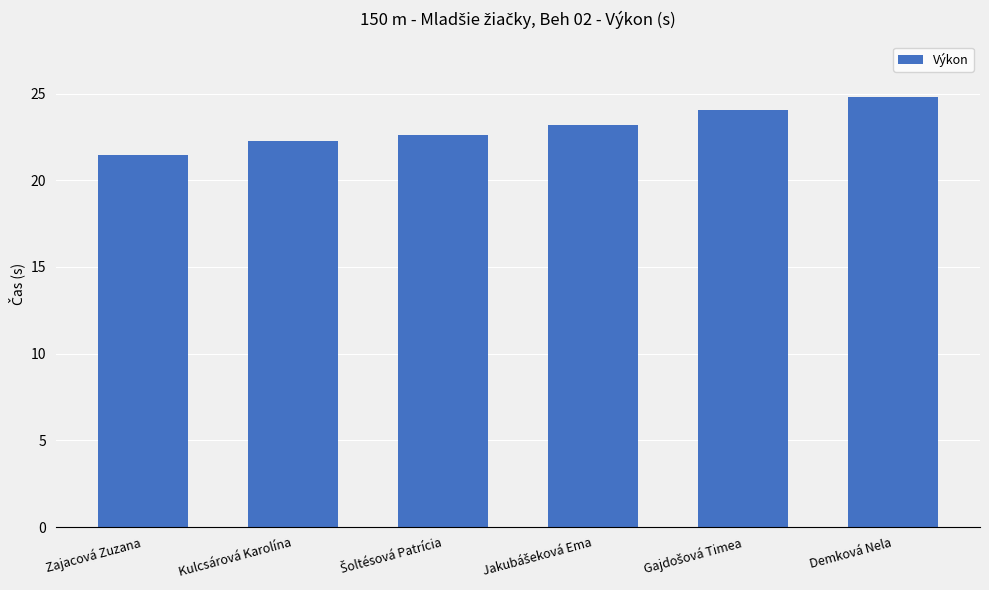

Read the value at Kulcsárová Karolína.

22.3